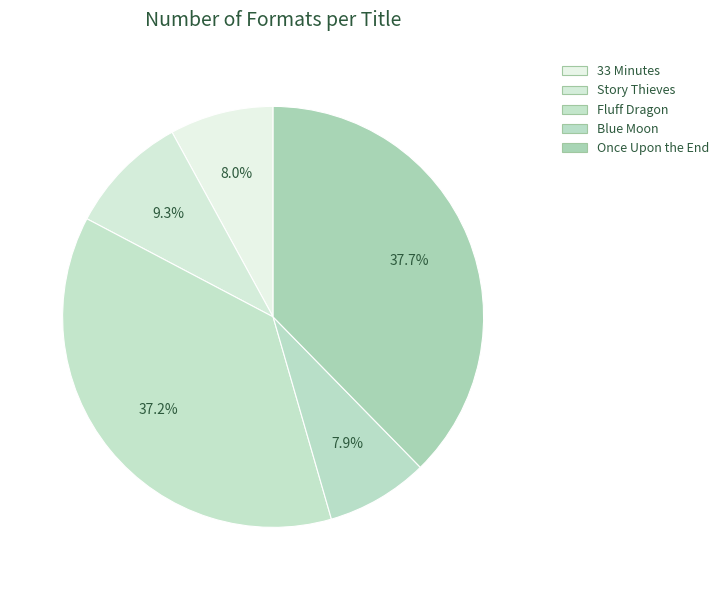

Is there a majority slice in this chart?

No